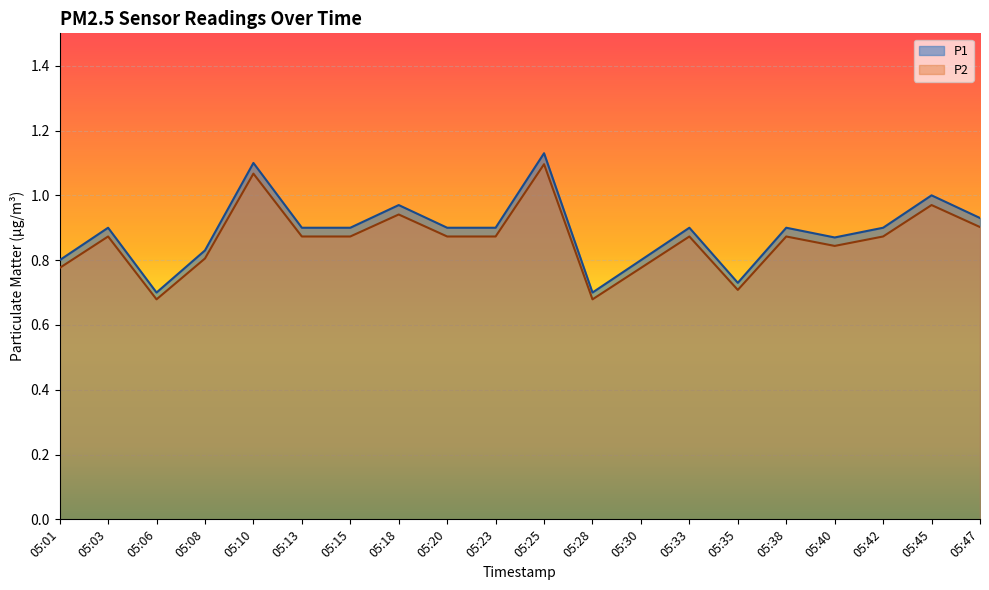

List the series in order of their peak value, highest first.

P1, P2